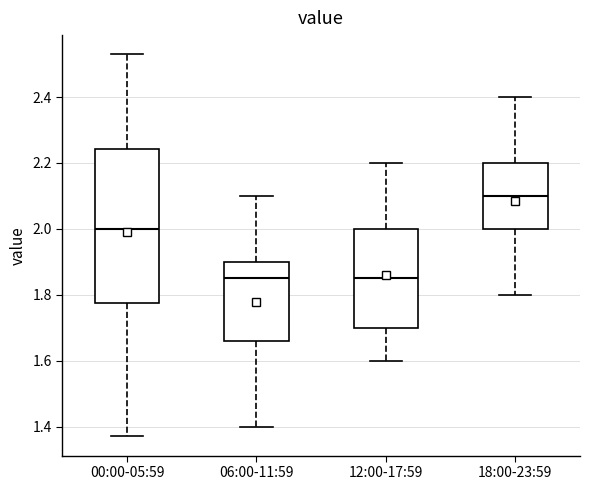

Reading left to right, transcribe this box plot: for each box, give where its median line is, the range the box spans, and where its two whiskers end, as read against the y-axis. The values are not printed on the chart, so give them approximately, as read against the axis.

00:00-05:59: median 2.00, box 1.78 to 2.24, whiskers 1.38 to 2.54
06:00-11:59: median 1.86, box 1.66 to 1.90, whiskers 1.40 to 2.10
12:00-17:59: median 1.86, box 1.70 to 2.00, whiskers 1.60 to 2.20
18:00-23:59: median 2.10, box 2.00 to 2.20, whiskers 1.80 to 2.40